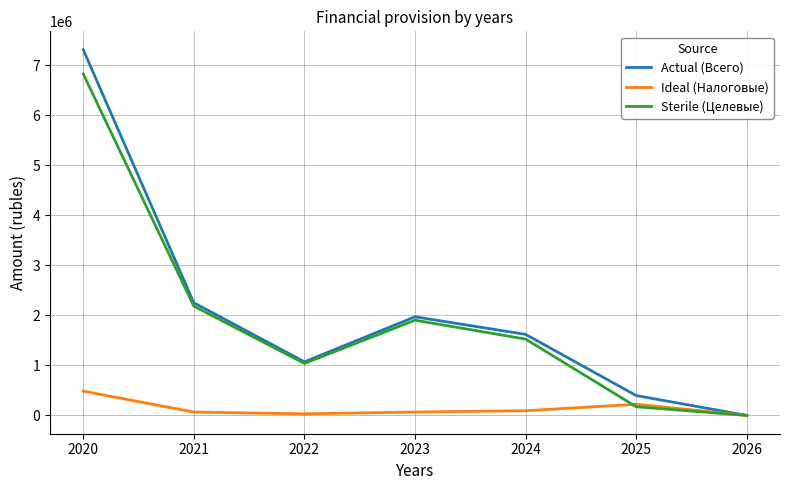

Rank the series by their maximum value, from lowest to highest.

Ideal (Налоговые), Sterile (Целевые), Actual (Всего)